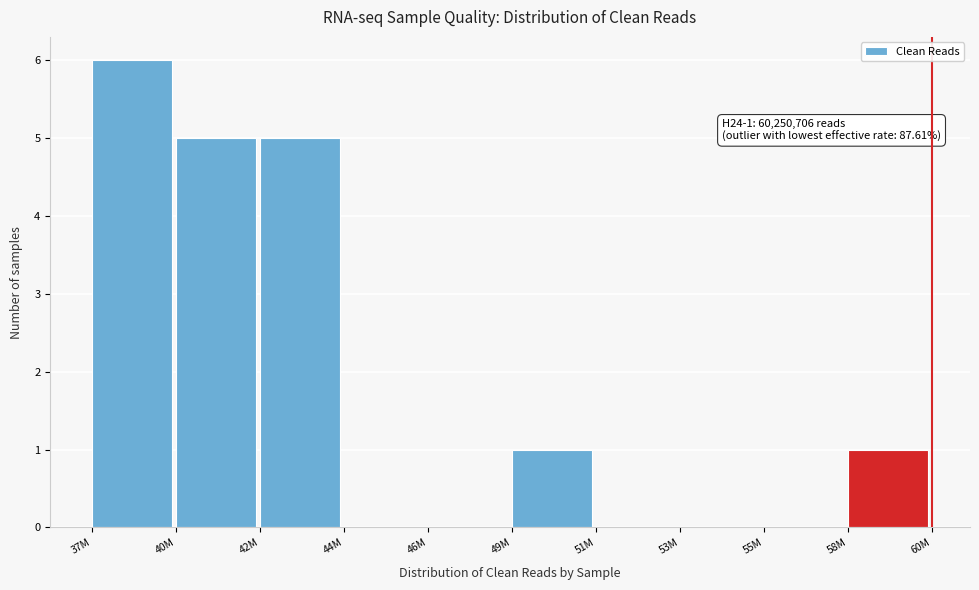

Reading right to left, what are all the values shown in this chart?

58M=1	55M=0	53M=0	51M=0	49M=1	46M=0	44M=0	42M=5	40M=5	37M=6